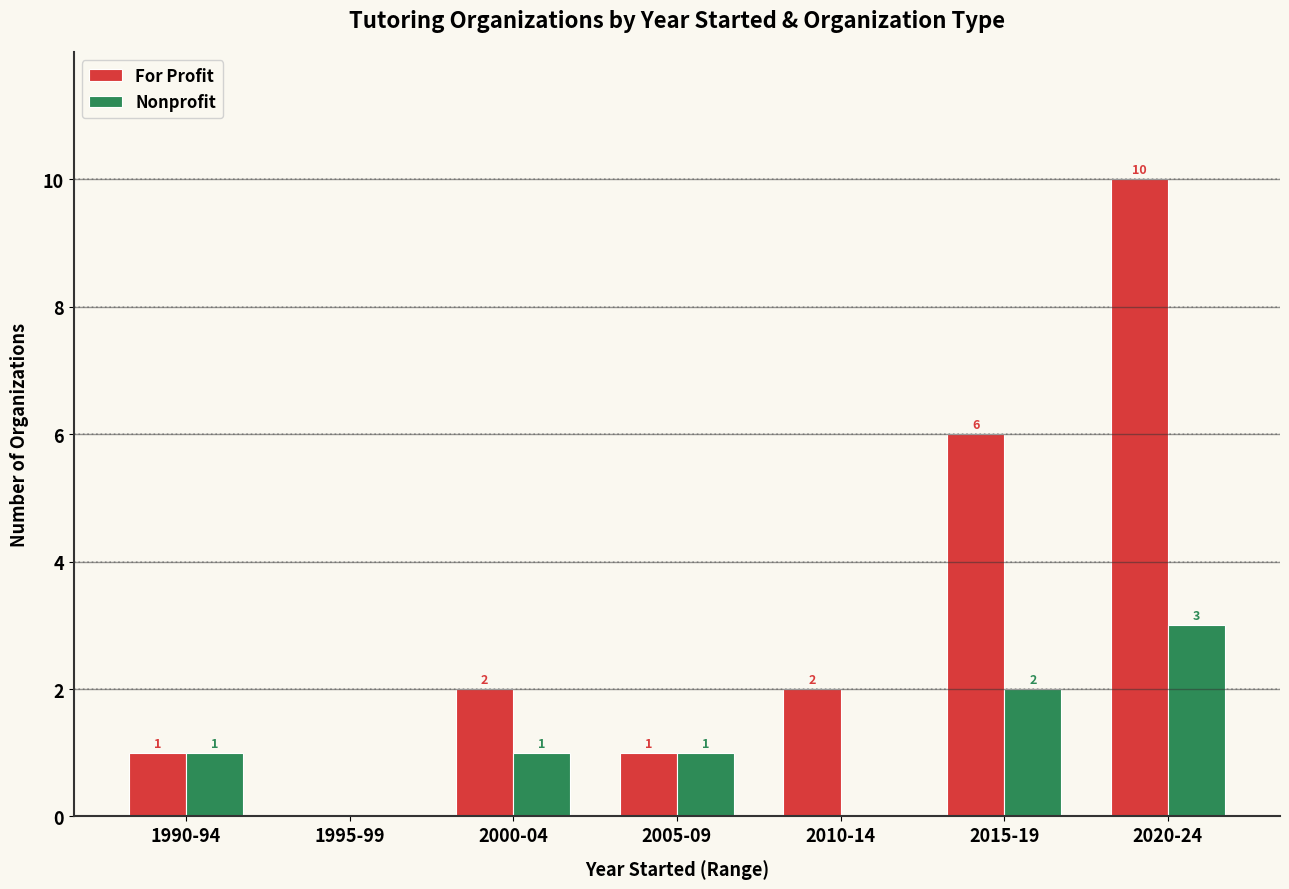

Which category has the highest value across all series?

2020-24